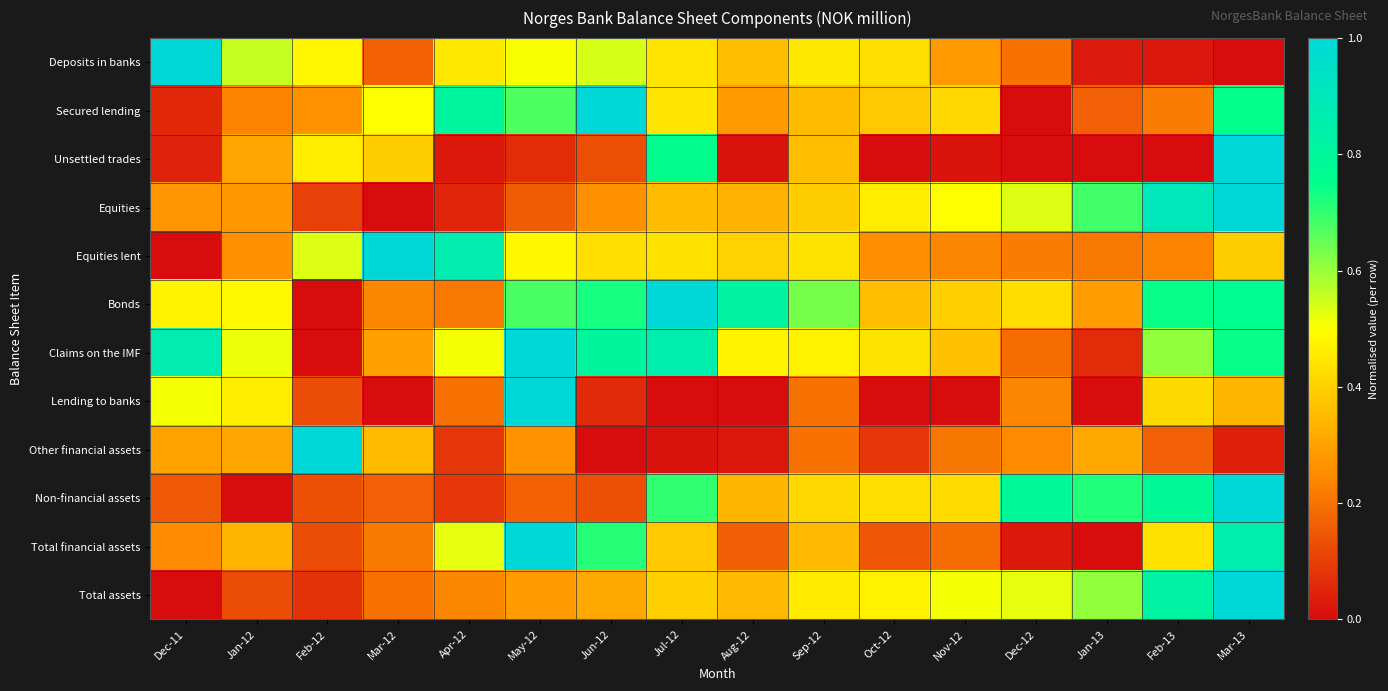

Which has a higher value, Mar-13 or Jan-12?

Jan-12